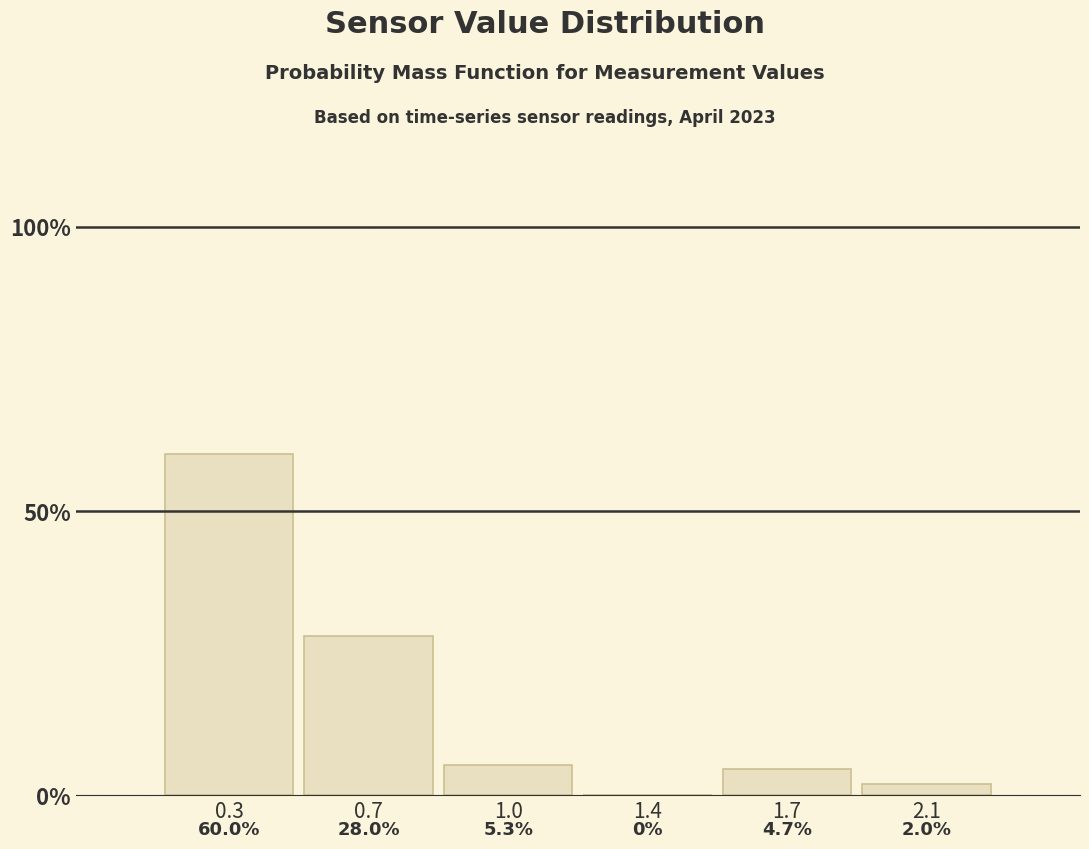

Reading left to right, what are all the values shown in this chart?

0.3=60.0	0.7=28.0	1.0=5.3	1.4=0.0	1.7=4.7	2.1=2.0